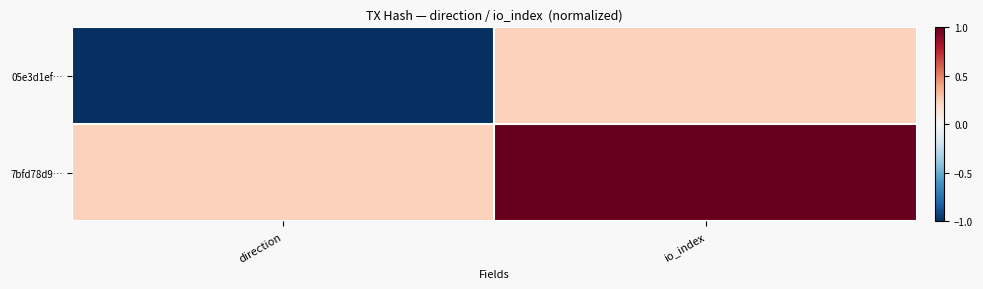

At how many categories does at least one series exceed 0?

2